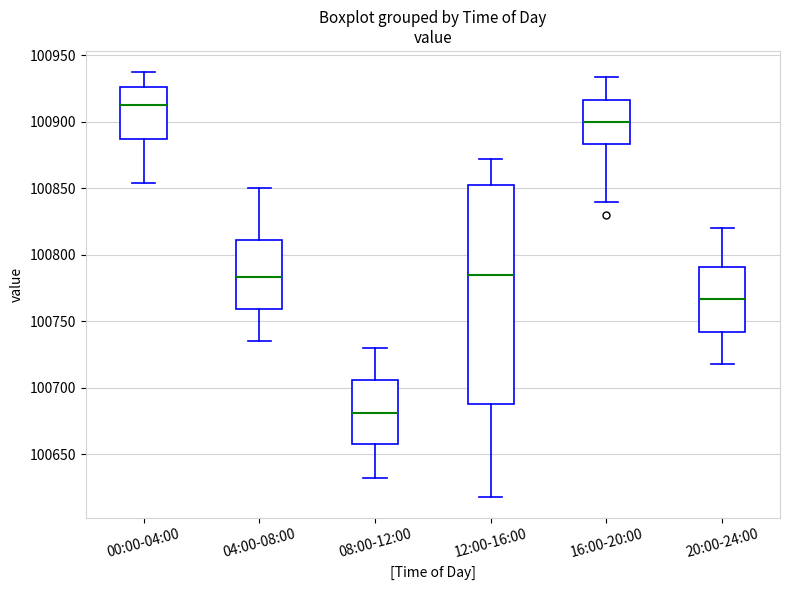

Reading left to right, read every box against the y-axis: the position of its median line, the range the box covers, and the ends of its whiskers. The values are not printed on the chart, so give them approximately, as read against the axis.

00:00-04:00: median 100910, box 100885 to 100925, whiskers 100855 to 100935
04:00-08:00: median 100785, box 100760 to 100810, whiskers 100735 to 100850
08:00-12:00: median 100680, box 100655 to 100705, whiskers 100630 to 100730
12:00-16:00: median 100785, box 100690 to 100855, whiskers 100620 to 100870
16:00-20:00: median 100900, box 100885 to 100915, whiskers 100840 to 100935
20:00-24:00: median 100765, box 100740 to 100790, whiskers 100720 to 100820